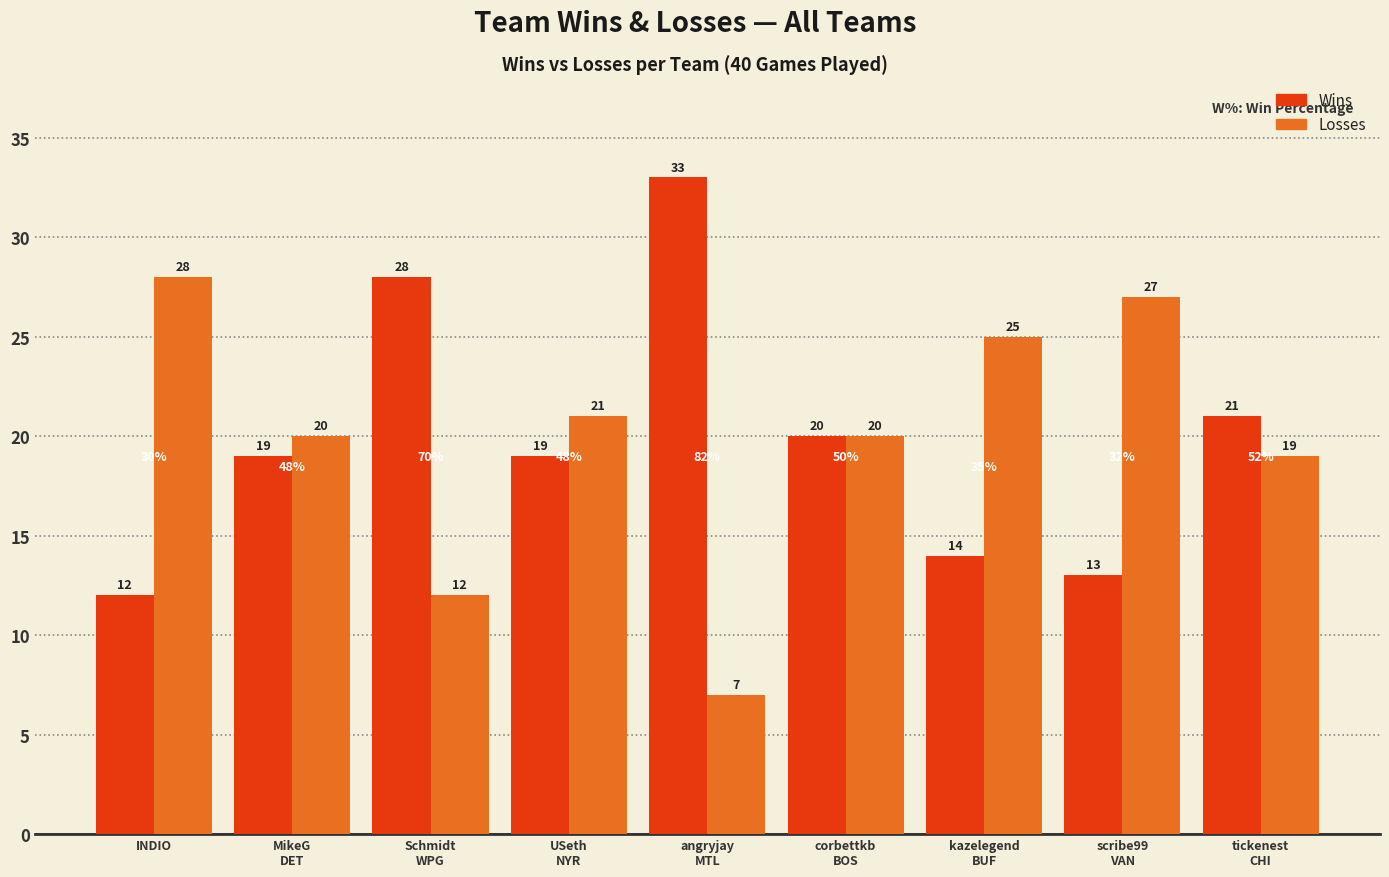

What is the spread (max minus min) of values at INDIO?

16